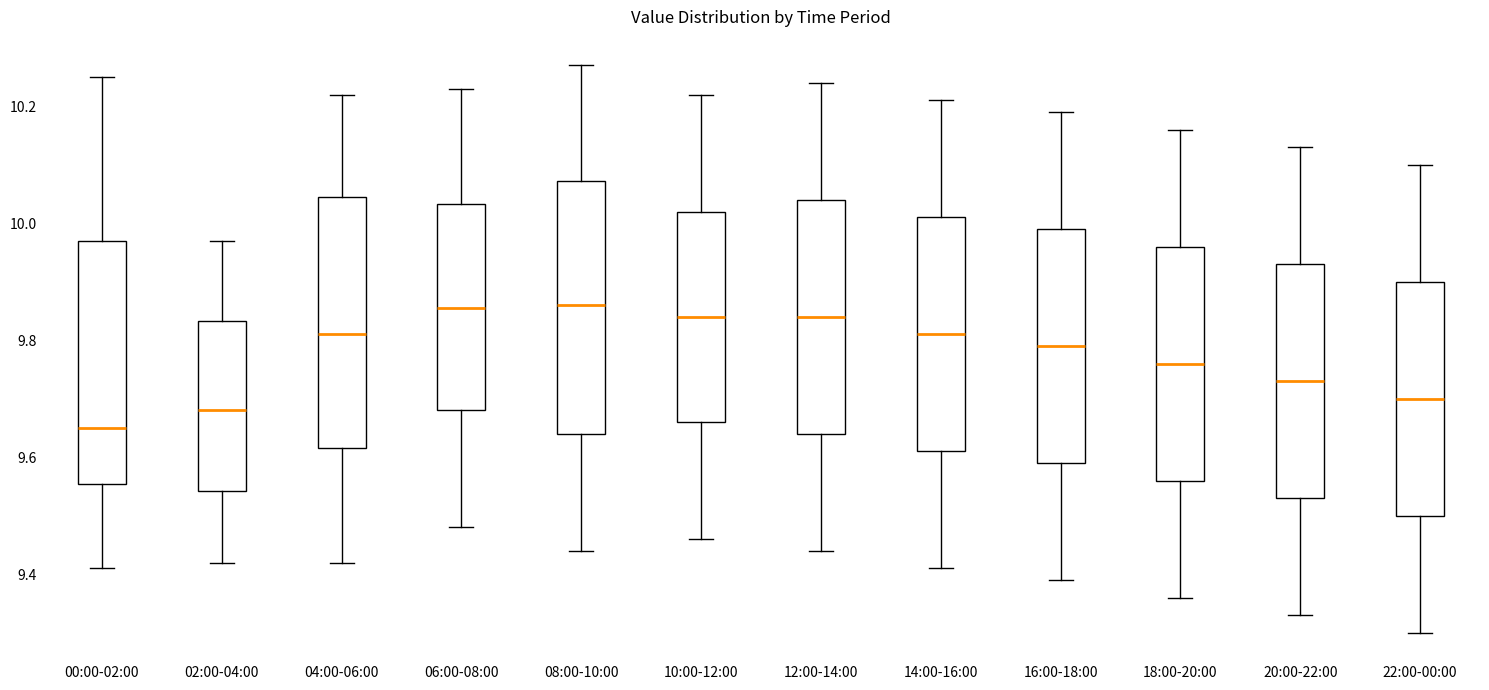

Reading left to right, transcribe this box plot: for each box, give where its median line is, the range the box spans, and where its two whiskers end, as read against the y-axis. The values are not printed on the chart, so give them approximately, as read against the axis.

00:00-02:00: median 9.66, box 9.56 to 9.98, whiskers 9.42 to 10.26
02:00-04:00: median 9.68, box 9.54 to 9.84, whiskers 9.42 to 9.98
04:00-06:00: median 9.82, box 9.62 to 10.04, whiskers 9.42 to 10.22
06:00-08:00: median 9.86, box 9.68 to 10.04, whiskers 9.48 to 10.24
08:00-10:00: median 9.86, box 9.64 to 10.08, whiskers 9.44 to 10.28
10:00-12:00: median 9.84, box 9.66 to 10.02, whiskers 9.46 to 10.22
12:00-14:00: median 9.84, box 9.64 to 10.04, whiskers 9.44 to 10.24
14:00-16:00: median 9.82, box 9.62 to 10.02, whiskers 9.42 to 10.22
16:00-18:00: median 9.80, box 9.60 to 10.00, whiskers 9.40 to 10.20
18:00-20:00: median 9.76, box 9.56 to 9.96, whiskers 9.36 to 10.16
20:00-22:00: median 9.74, box 9.54 to 9.94, whiskers 9.34 to 10.14
22:00-00:00: median 9.70, box 9.50 to 9.90, whiskers 9.30 to 10.10